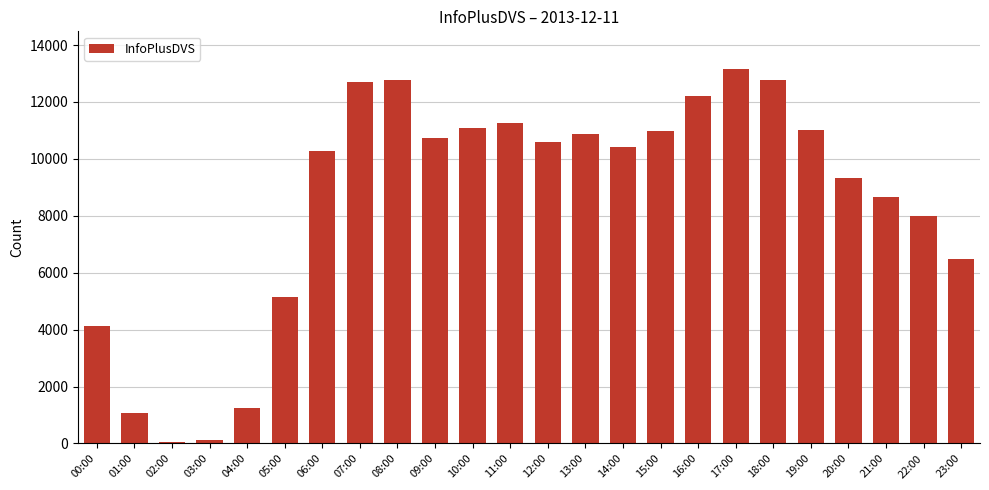

How many values are below 10600?

12